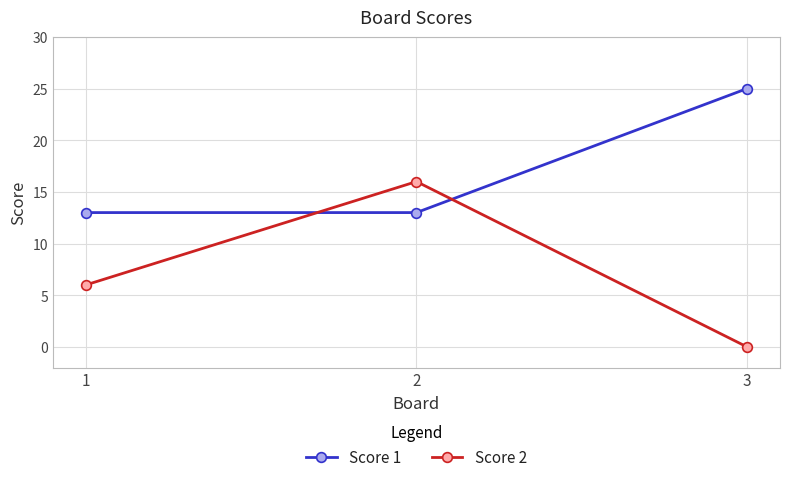

What is the difference between the maximum and second lowest values in the Score 1 series?

12